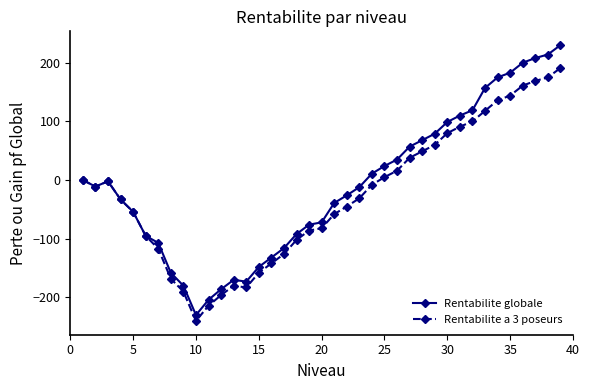

What is the value of the Rentabilite globale point at the 32nd from the left?

119